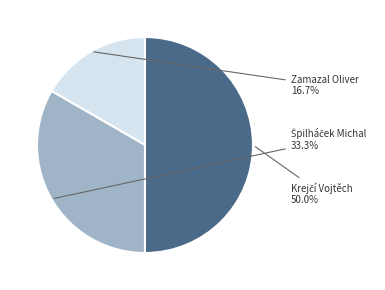

What is the smallest slice in the pie chart?

Zamazal Oliver